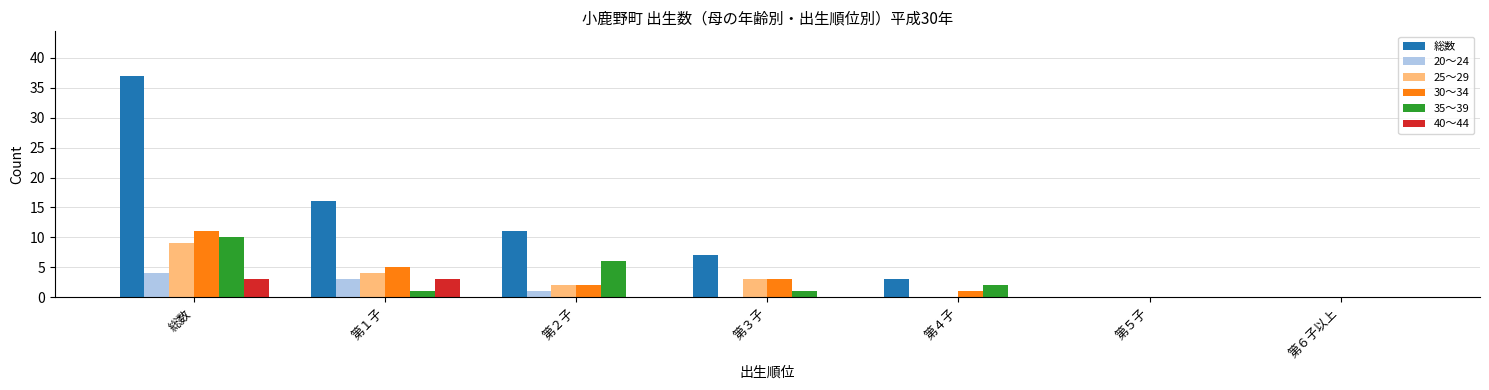

What is the maximum value for 総数?

37